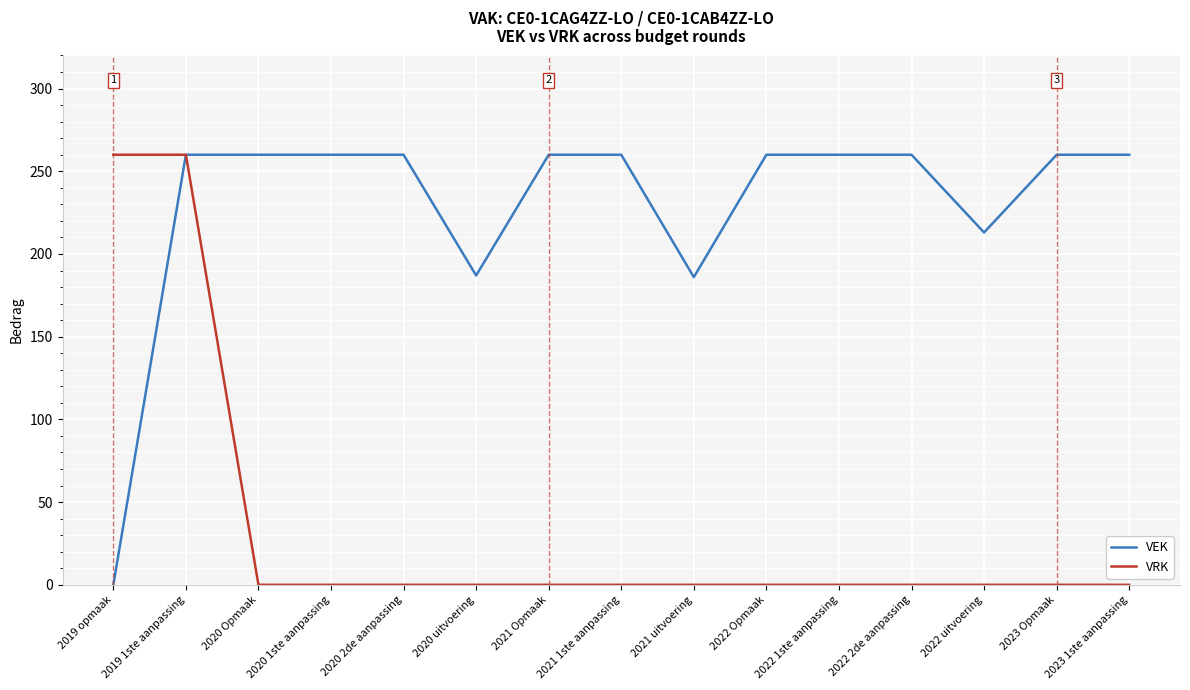

What is the sum of all VEK values?

3446